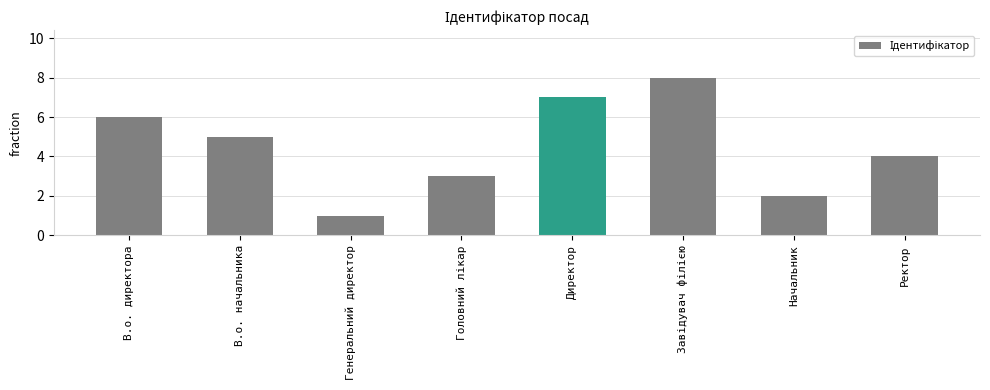

How many bars are there in total?

8